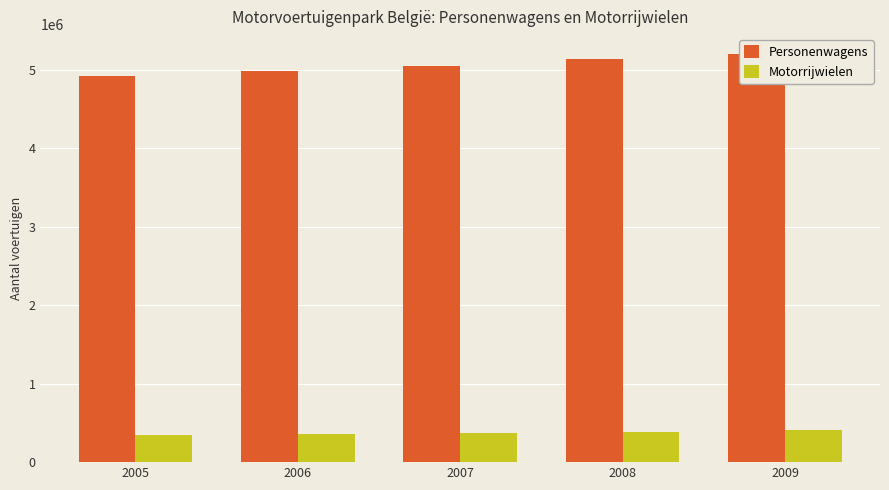

At which label does Personenwagens reach its minimum?

2005